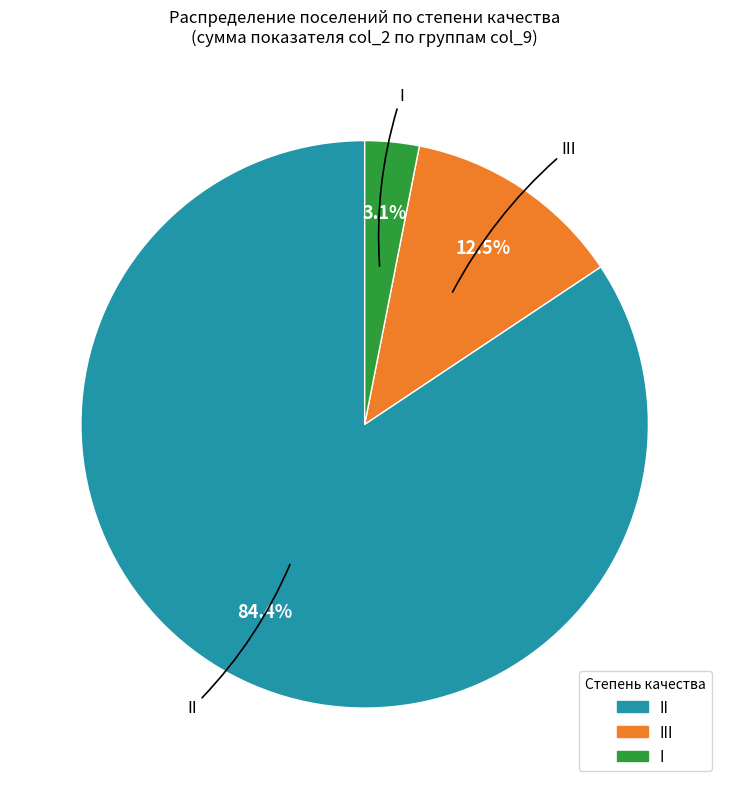

Is there any slice that represents more than half of the pie?

Yes